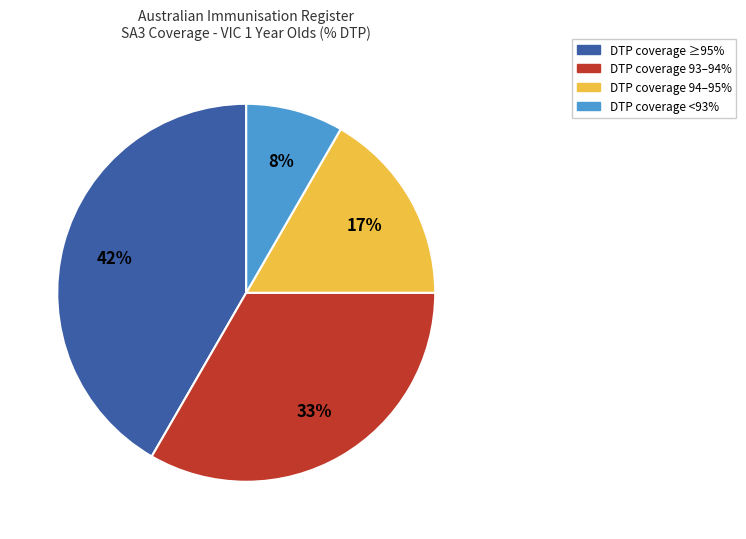

Count the number of slices in the pie.

4